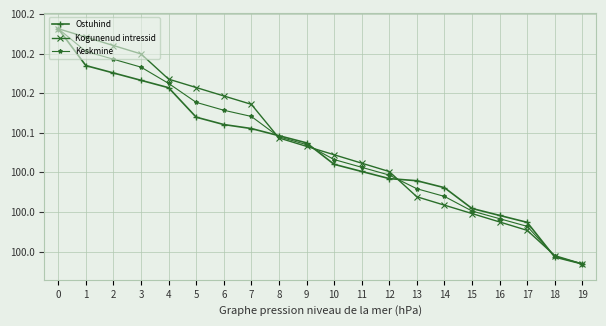

What are all the series names shown in the legend?

Ostuhind, Kogunenud intressid, Keskmine